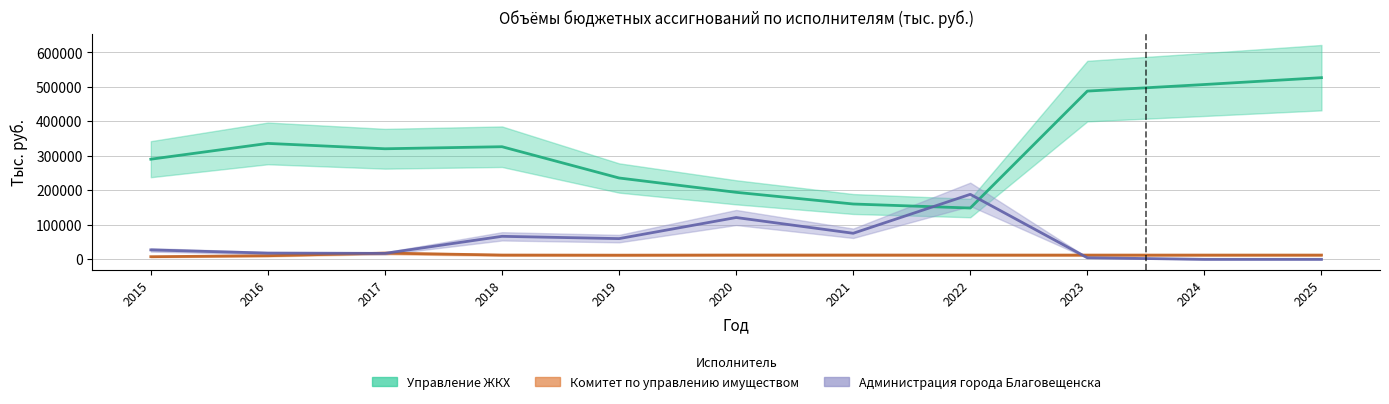

Reading left to right, transcribe all the data shown in this chart.

Управление ЖКХ: 290416.0	336200.1	320668.0	326587.1	235893.1	194347.0	160460.4	148755.8	487915.2	506998.6	526845.4
Комитет по управлению имуществом: 7649.7	10430.0	18076.3	12441.2	12093.6	12478.5	12478.5	12370.3	12370.3	12370.3	12370.3
Администрация города Благовещенска: 27339.2	18062.7	17321.0	66714.1	60087.7	121258.6	75568.2	188507.0	4598.9	0.0	0.0